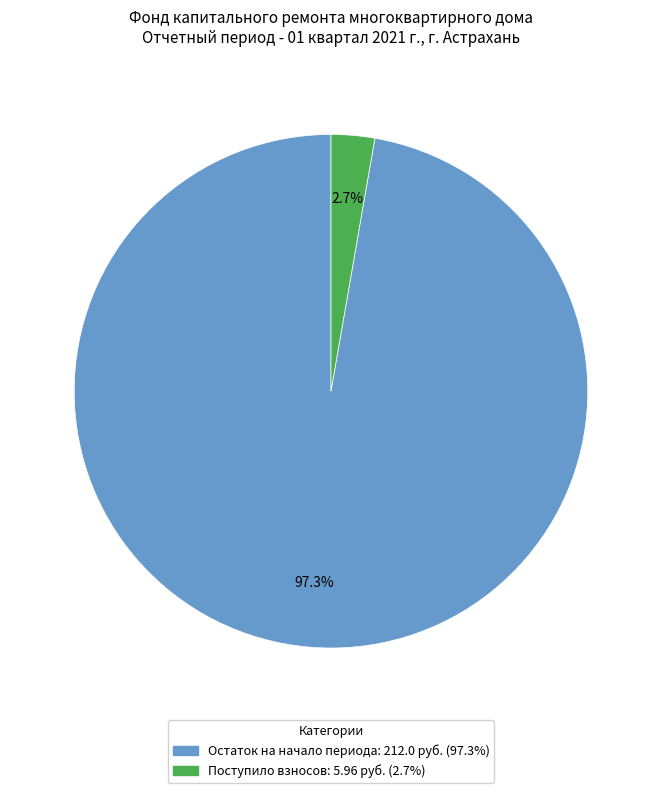

Is there any slice that represents more than half of the pie?

Yes